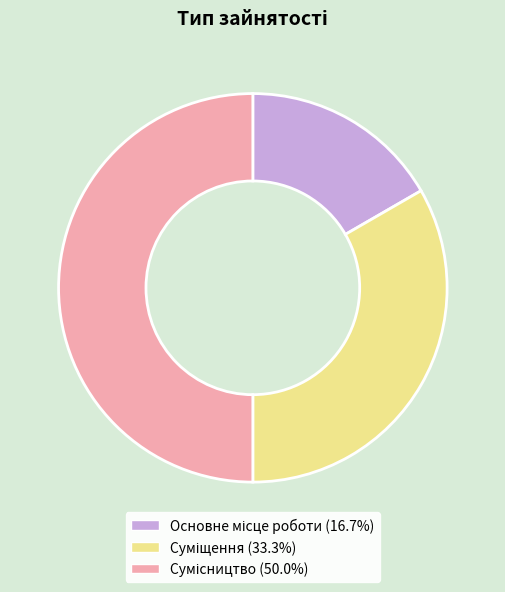

How many slices are in this pie chart?

3